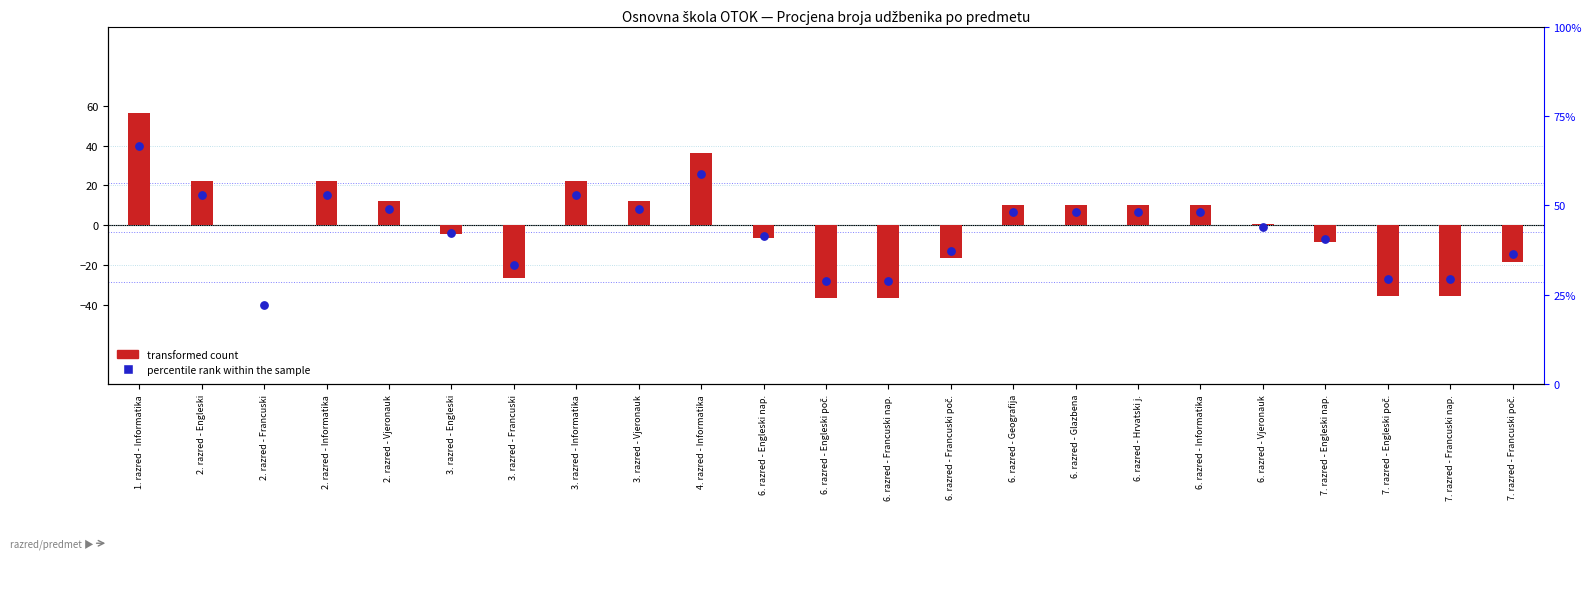

At which category is the sum across all series the highest?

1. razred - Informatika